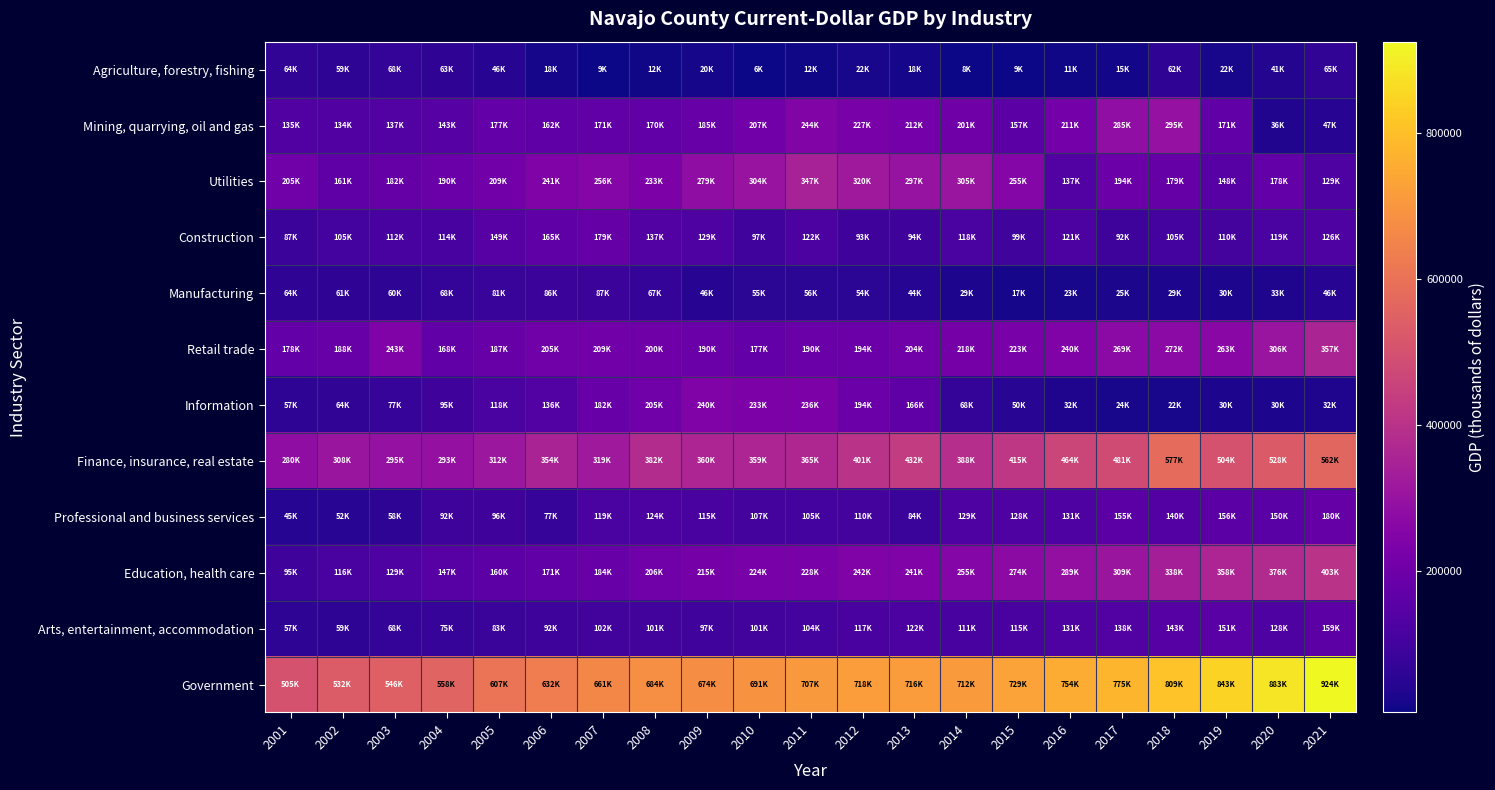

How many data points does each series have?

21